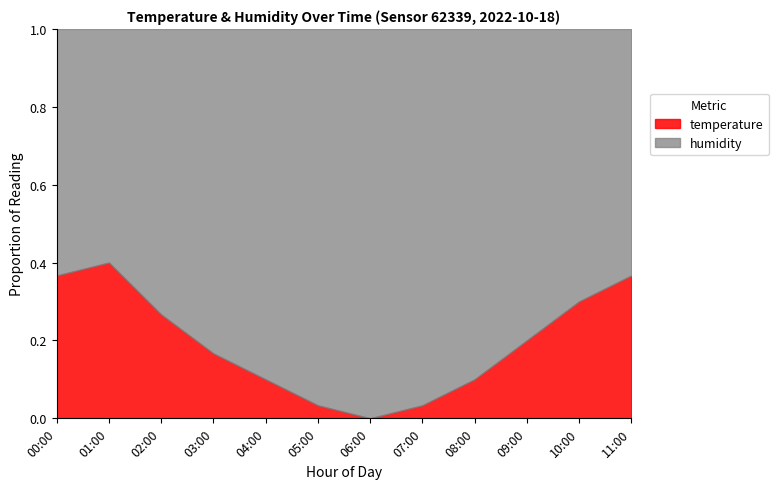

The humidity series shows 99.9 at 08:00. True or false?

True